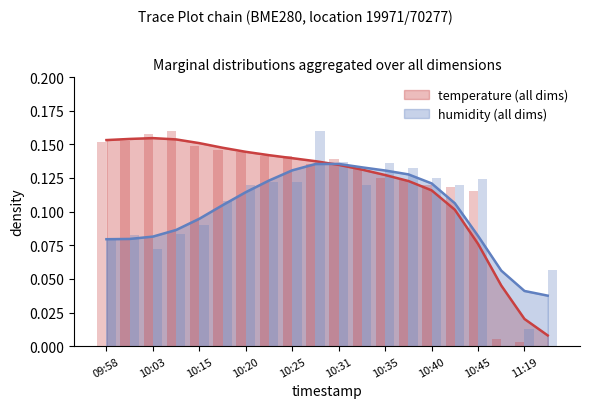

What is the label of the 2nd bar from the left?

10:01